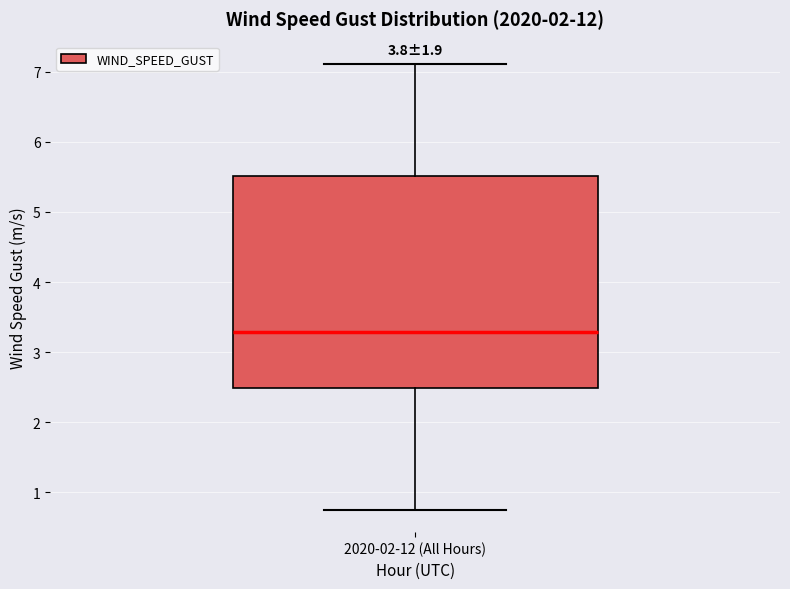

Where does the median line of the box for 2020-02-12 (All Hours) sit on the y-axis? The values are not printed on the chart, so give them approximately, as read against the axis.

3.3